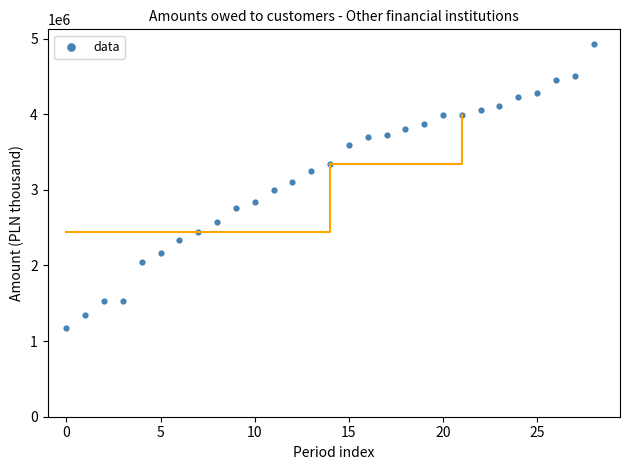

What is the range of Y values (max minus min)?

3761270